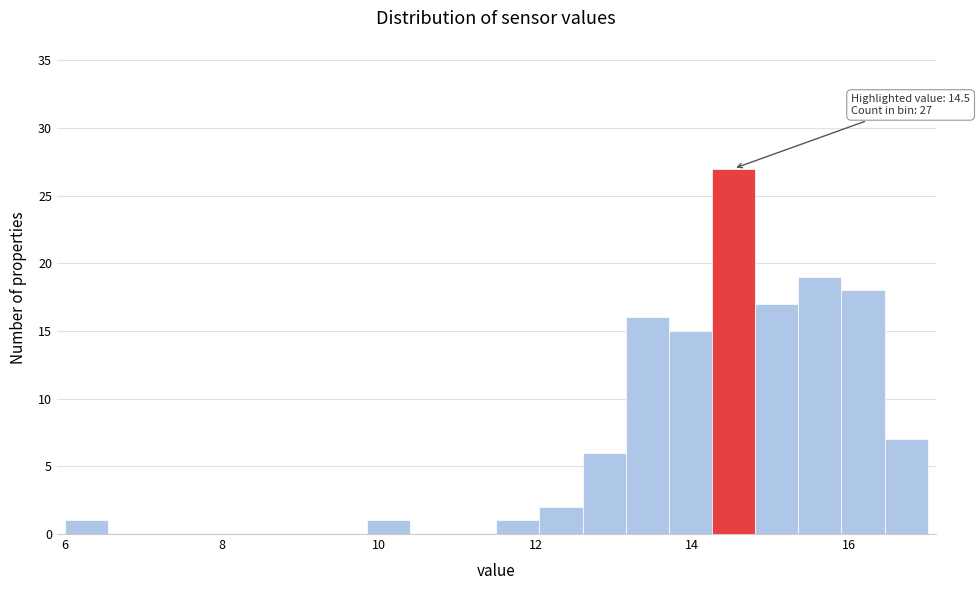

Read against the x-axis, roughly where is the centre of the tallest bar?

14.6